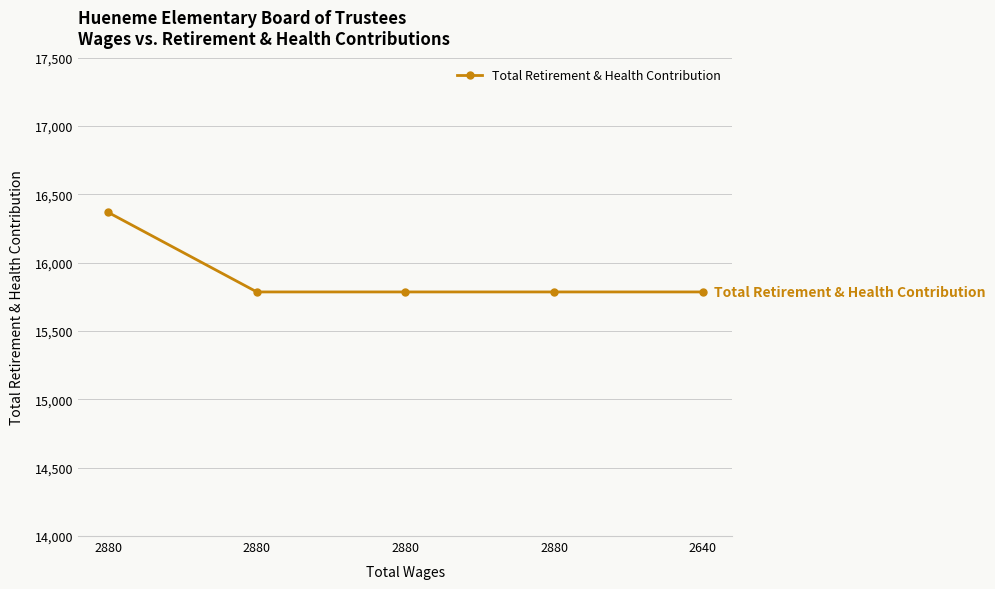

The value at 2880 is 22966. True or false?

False